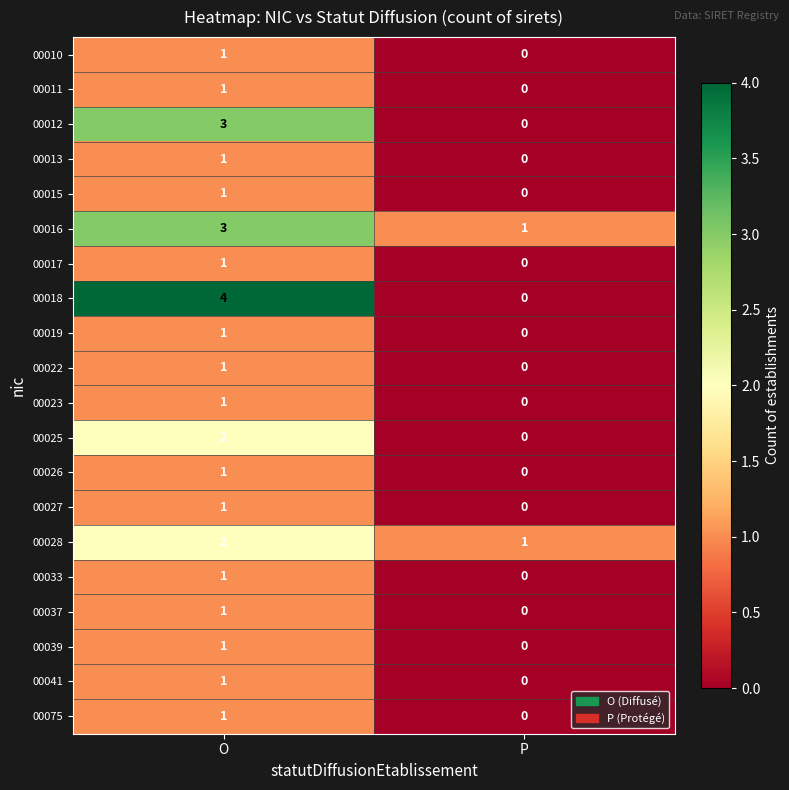

Which label corresponds to the smallest value in the chart?

P